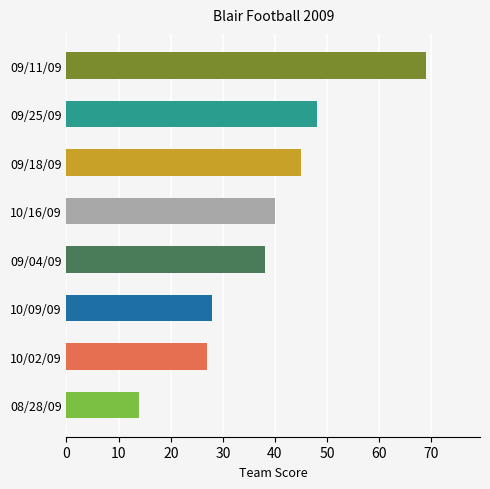

What is the sum of the values at 09/25/09 and 09/11/09?

117